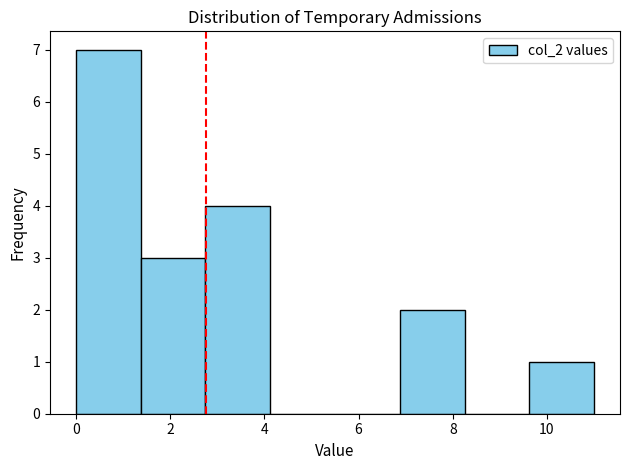

Reading left to right, transcribe this chart: for each bar, give the range it covers on the x-axis and its height. Neither the bar edges nor the heights are printed on the chart, so give them approximately, as read against the axes.

0.0 to 1.4: 7
1.4 to 2.8: 3
2.8 to 4.2: 4
4.2 to 5.6: 0
5.6 to 6.8: 0
6.8 to 8.2: 2
8.2 to 9.6: 0
9.6 to 11.0: 1